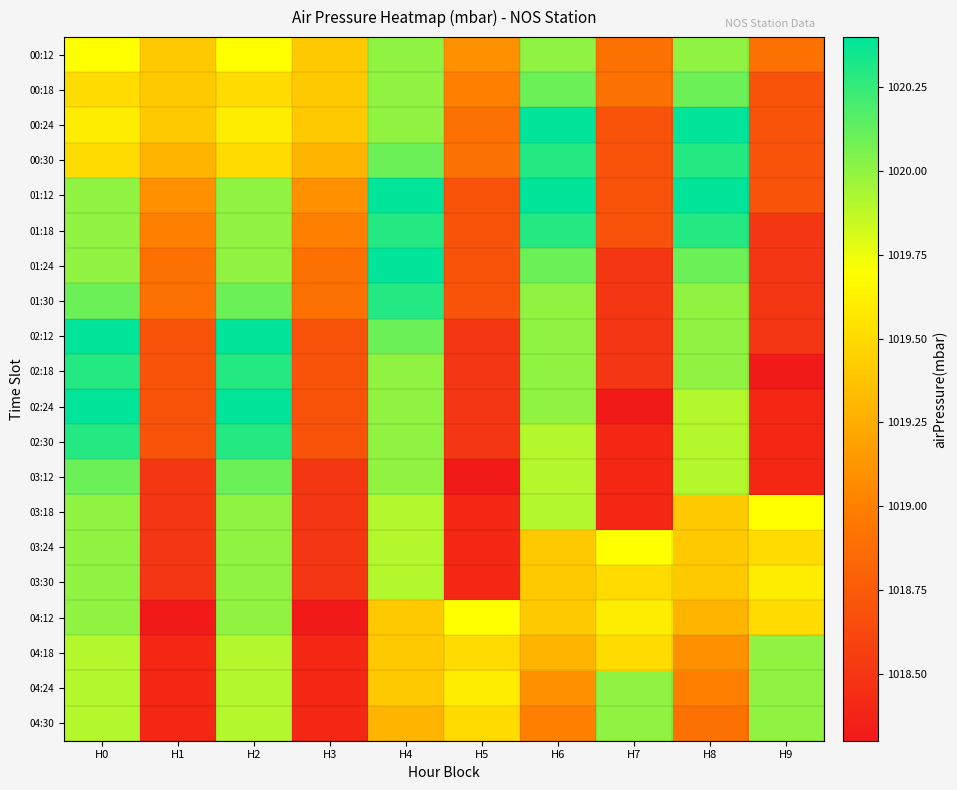

What is the spread (max minus min) of values at H4?

1.1